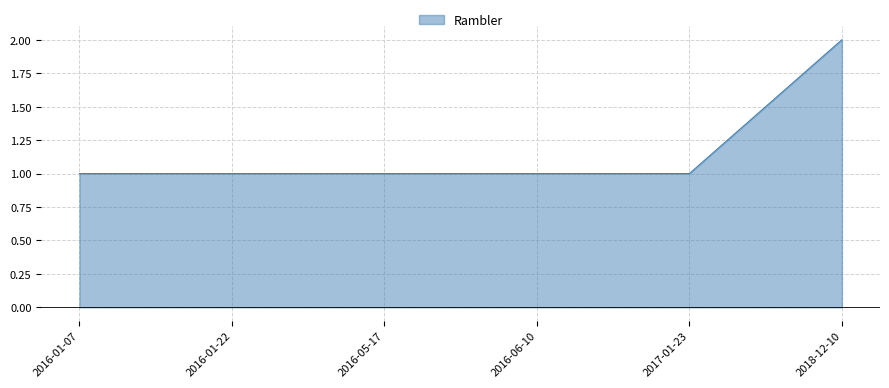

Is it true that the value at 2016-06-10 is 2?

False